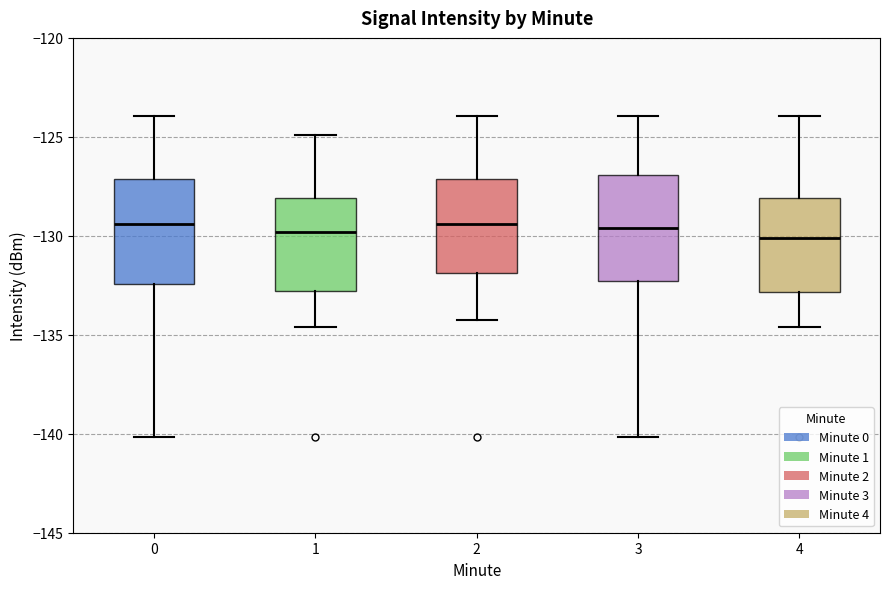

Where does the lower whisker of the box at x = 3 end on the y-axis? The values are not printed on the chart, so give them approximately, as read against the axis.

-140.0